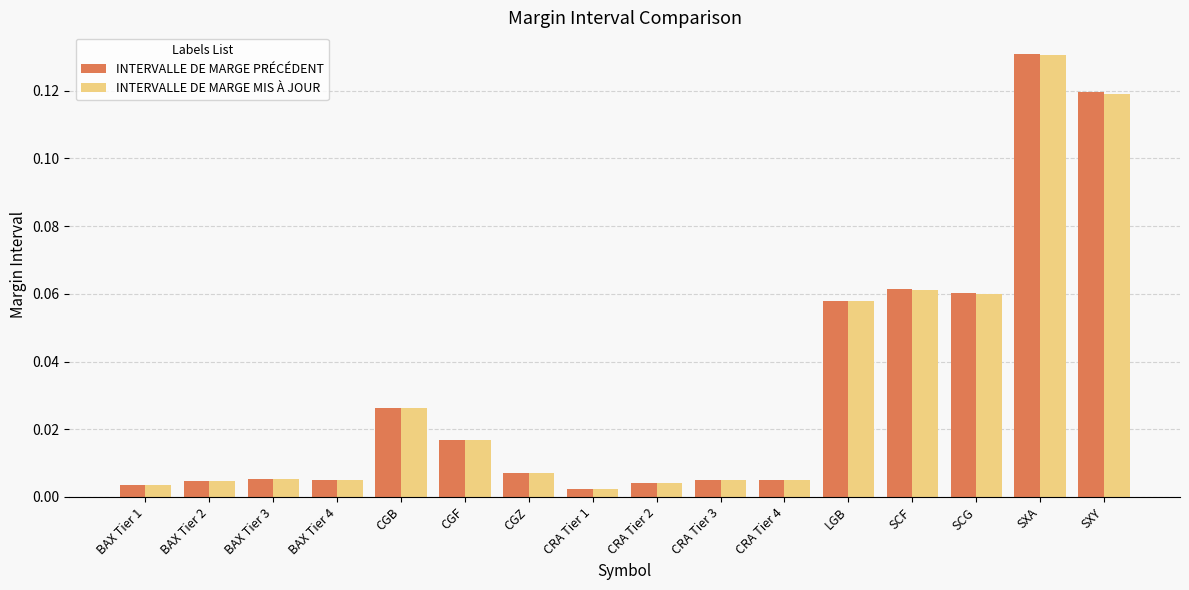

Which series has the largest range (max minus min)?

INTERVALLE DE MARGE PRÉCÉDENT